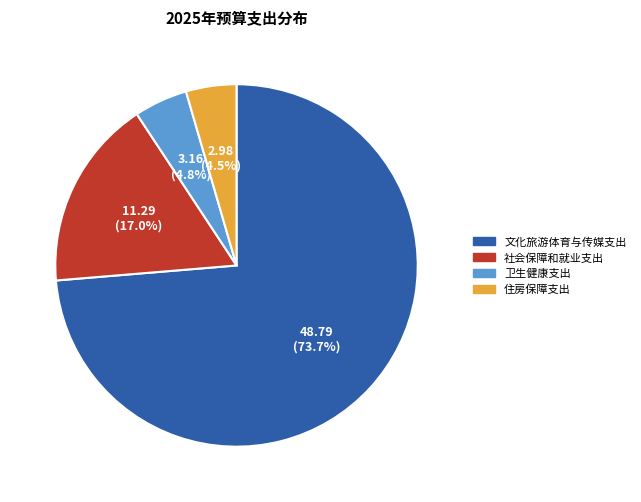

Is it true that 住房保障支出 is 17% of the pie?

False